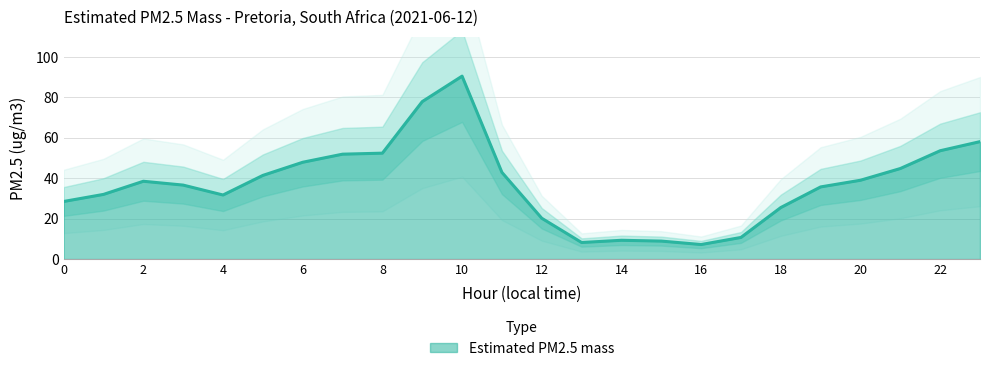

Which has a higher value, 11 or 0?

11